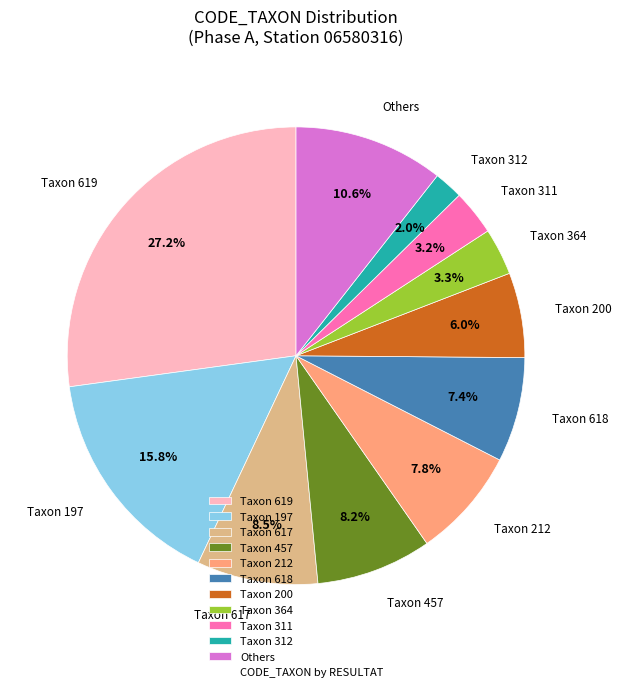

Approximately how many times larger is the value at Taxon 618 compared to Taxon 619?

0.3